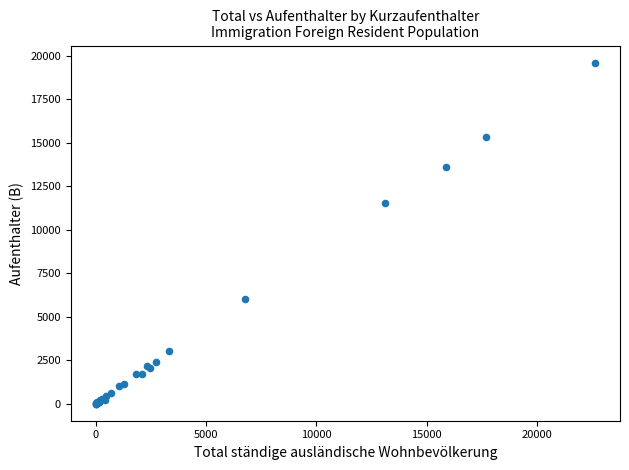

What Y value in the scatter plot is closest to 9797?

11501